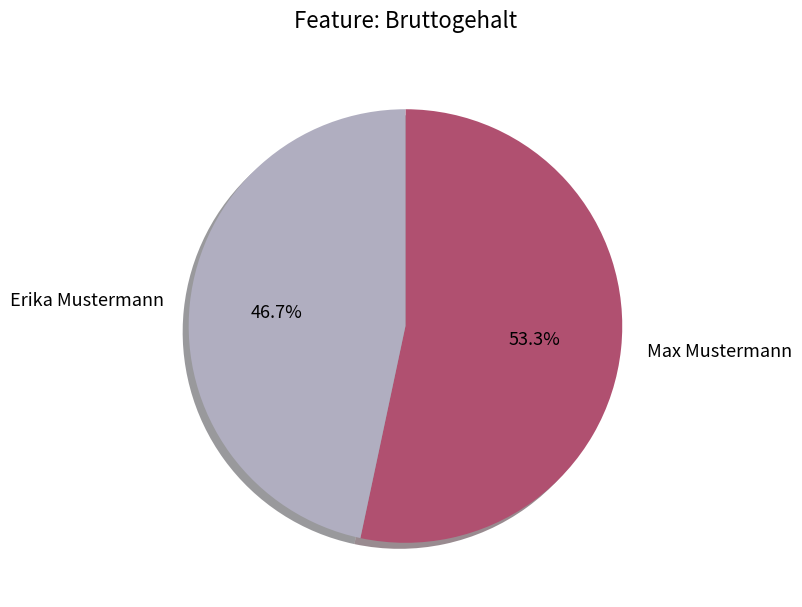

The Max Mustermann slice represents 60% of the pie. True or false?

False